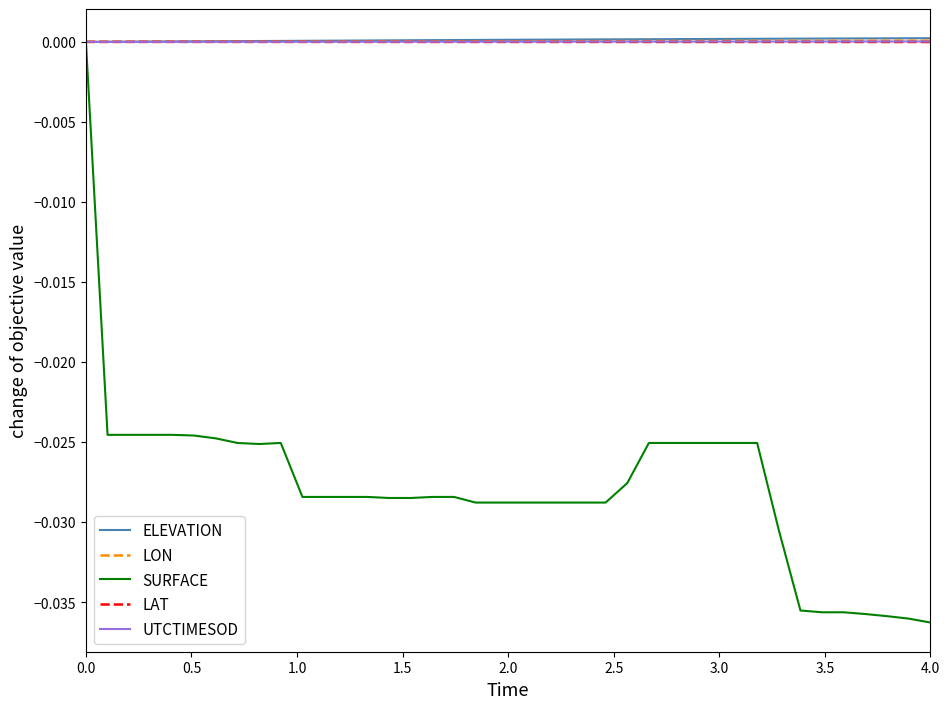

Which series has the widest spread of values?

SURFACE